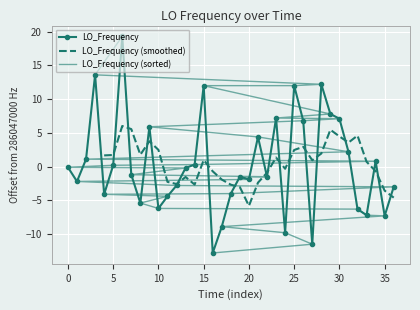

What is the highest value of the LO_Frequency series?

19.3